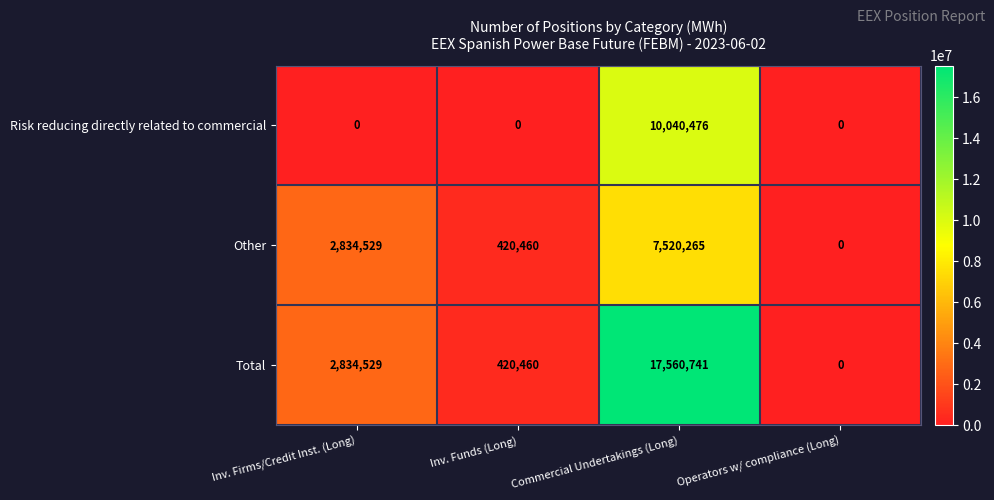

Count the number of categories in the chart.

4